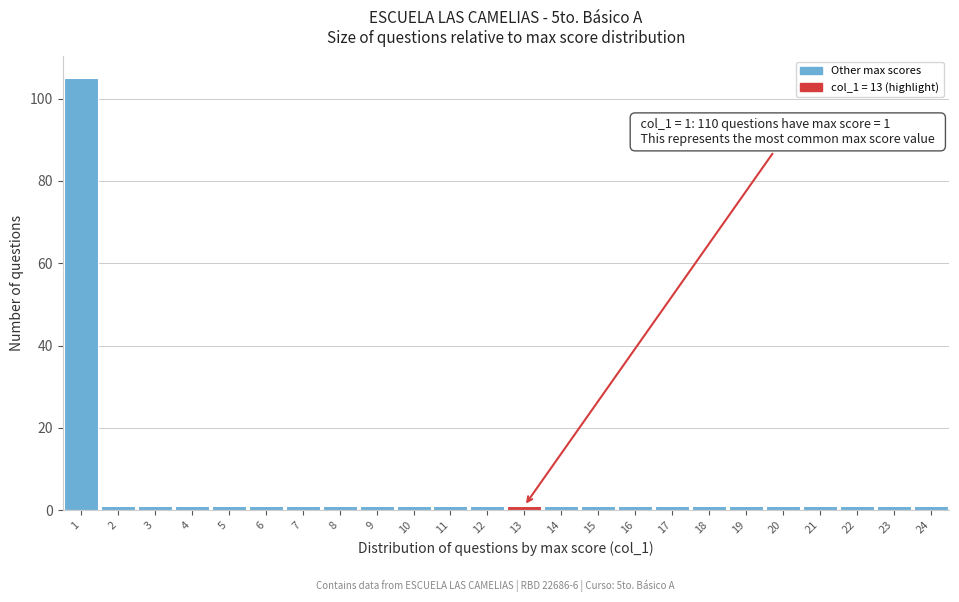

Which range on the x-axis has the tallest bar?

0.5 to 1.5